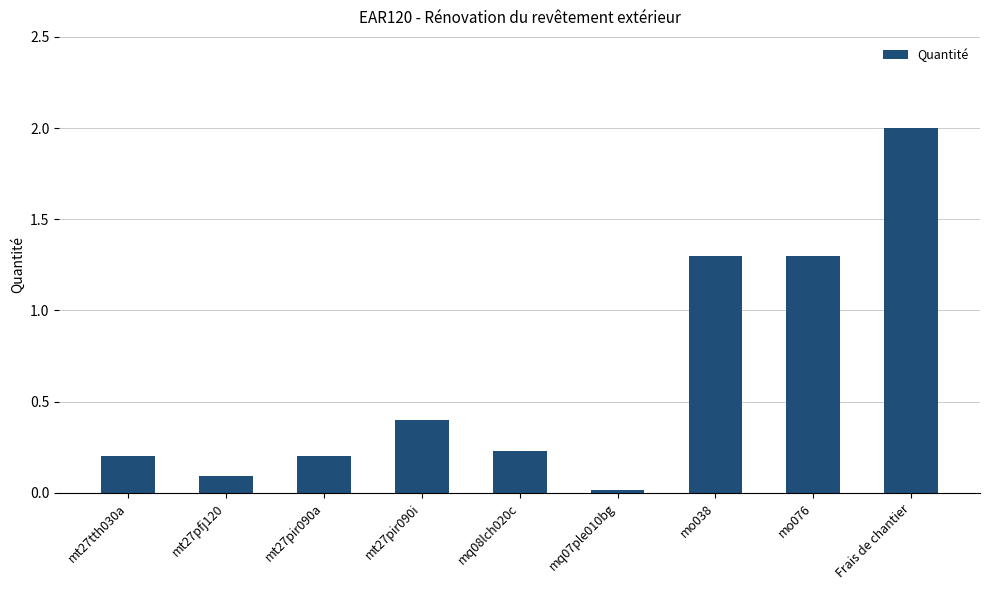

What is the greatest value displayed?

2.0